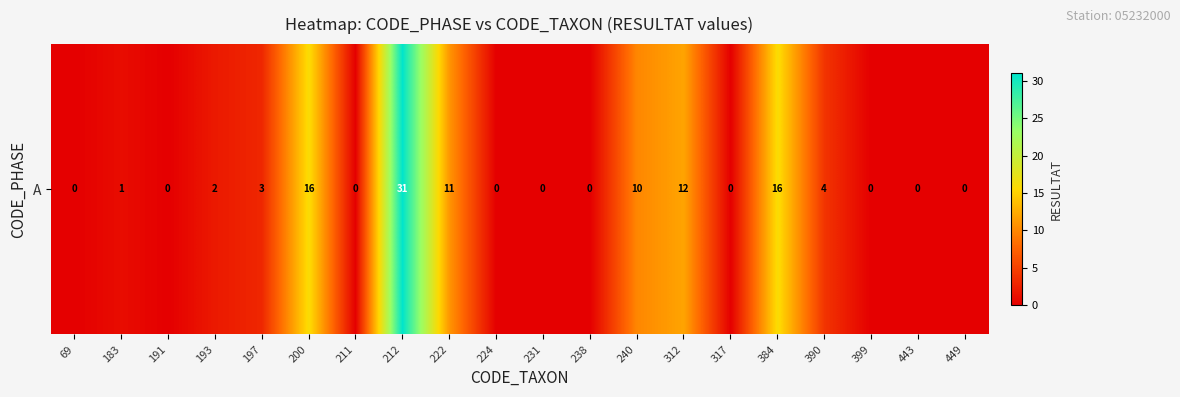

What is the change in value from 183 to 191?

-1